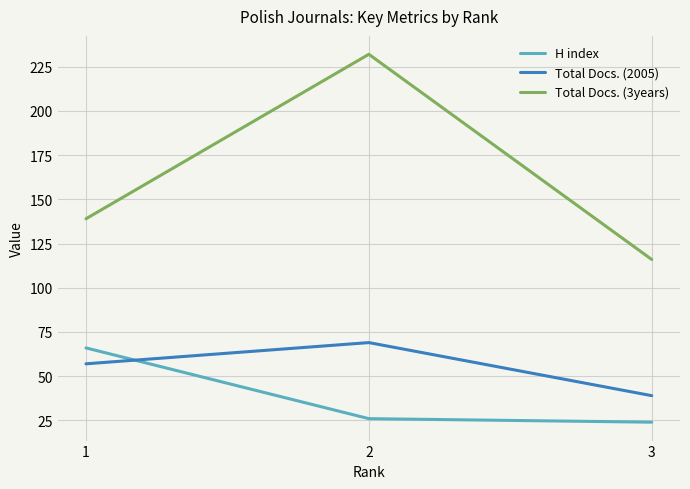

At which label does H index first exceed 26?

1